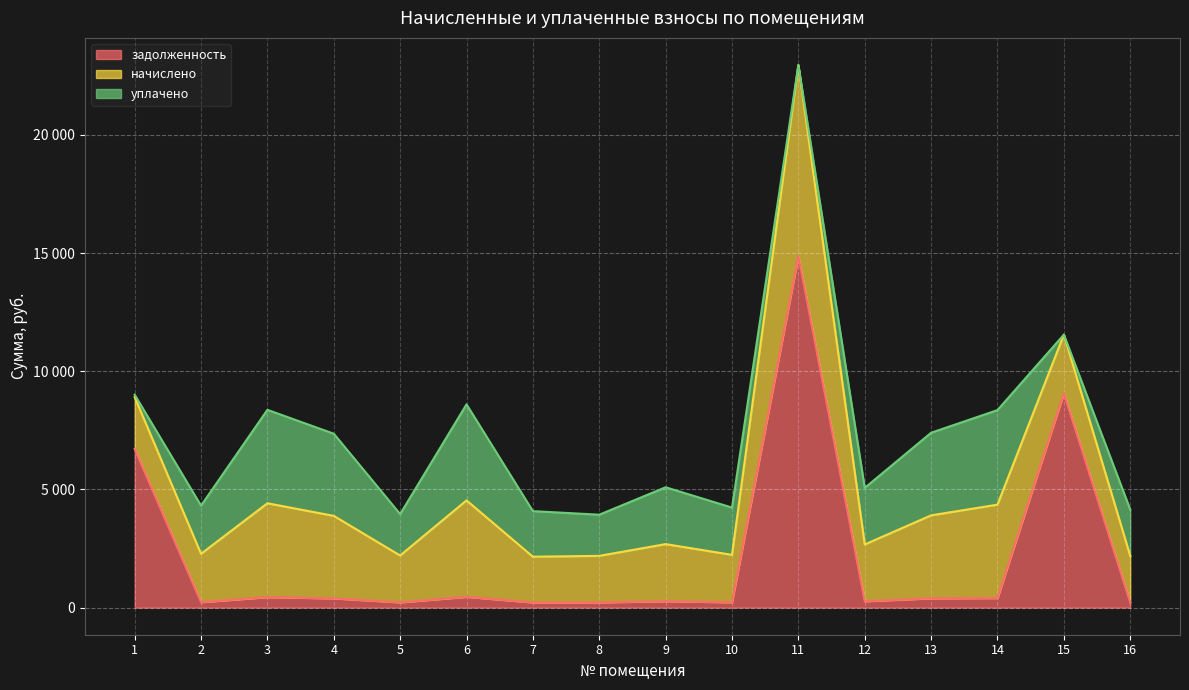

True or false: задолженность has a value of 215.3 at 7.

True